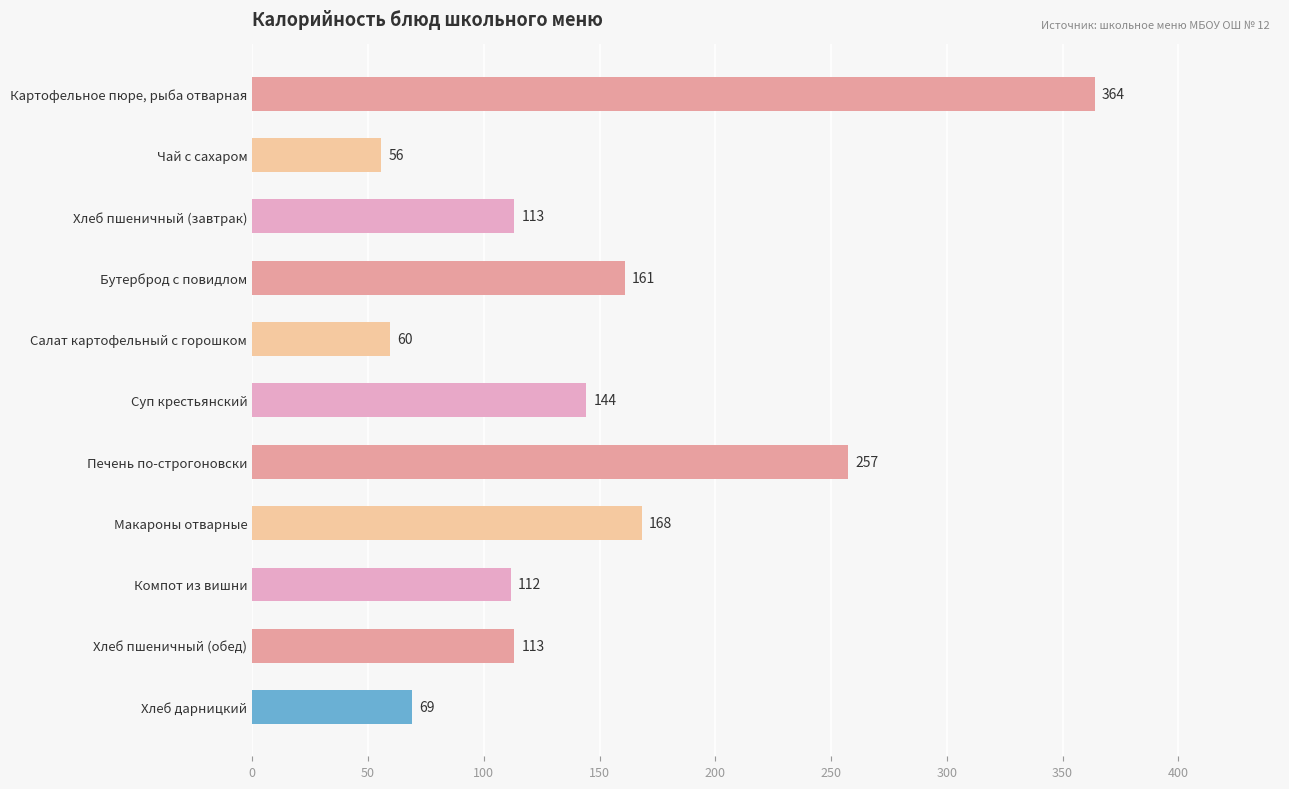

Approximately how many times larger is the value at Компот из вишни compared to Чай с сахаром?

2.0